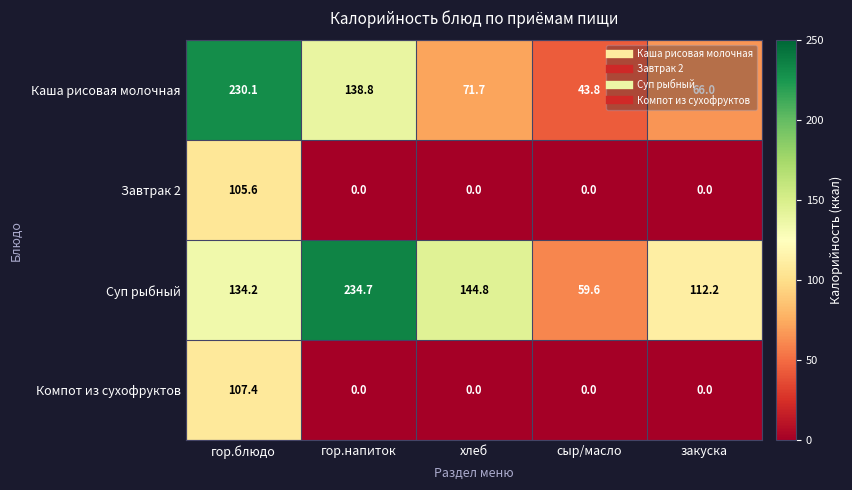

At which label does Каша рисовая молочная reach its peak?

гор.блюдо